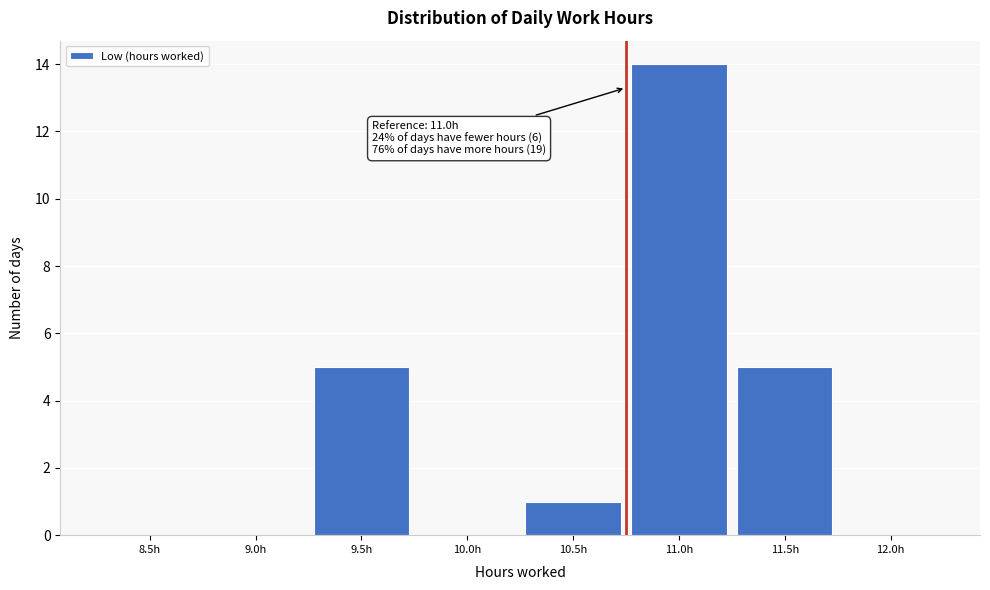

Reading right to left, list all the values displayed in this chart.

12.0h=0	11.5h=5	11.0h=14	10.5h=1	10.0h=0	9.5h=5	9.0h=0	8.5h=0